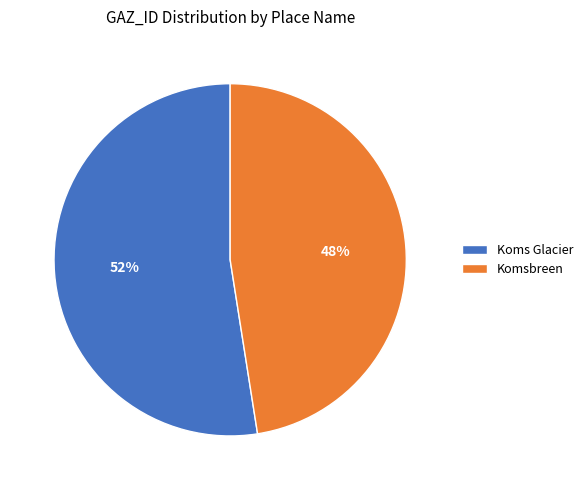

Combined, do Koms Glacier and Komsbreen account for over 50%?

Yes